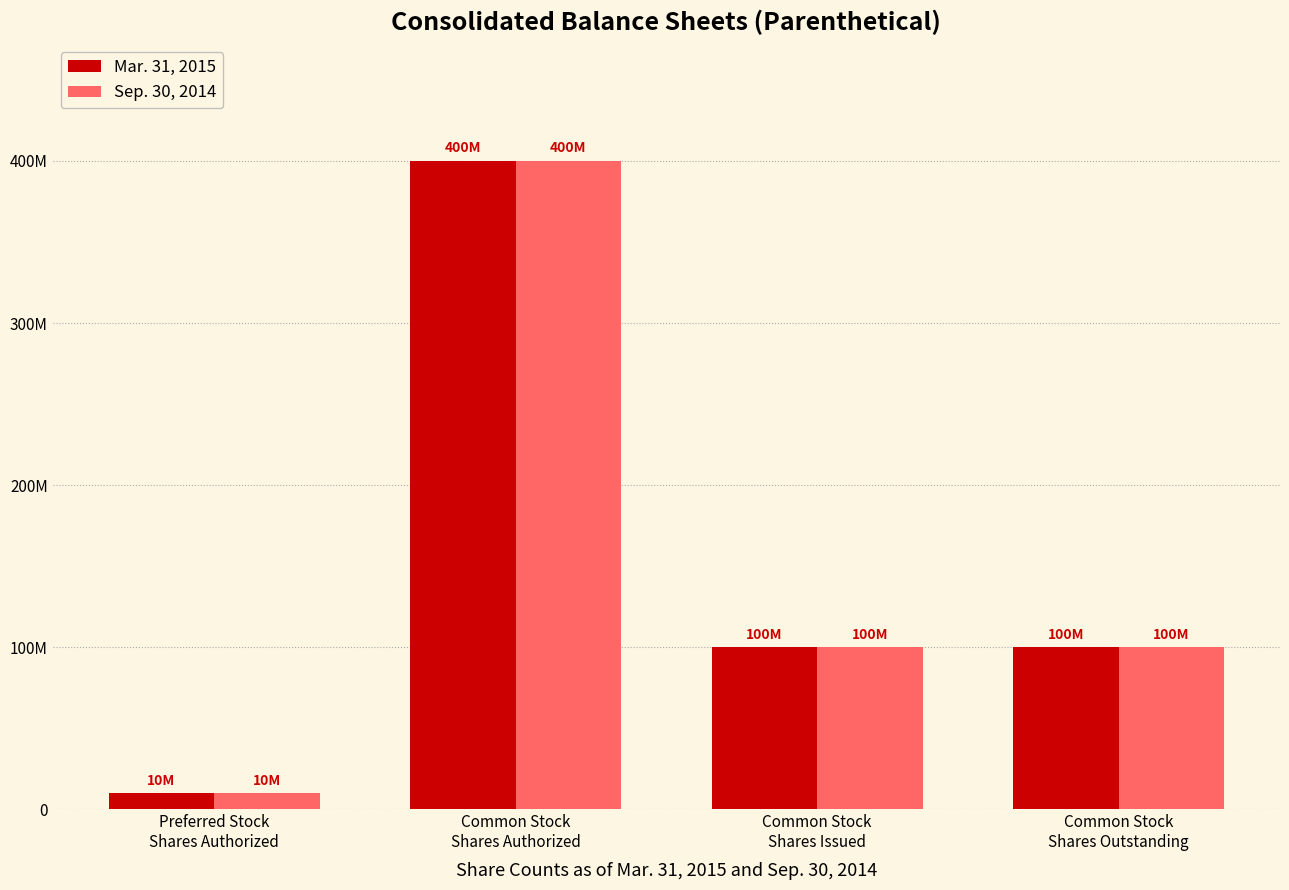

Is the value of Sep. 30, 2014 at Preferred Stock
Shares Authorized greater than the value of Mar. 31, 2015 at Common Stock
Shares Outstanding?

No